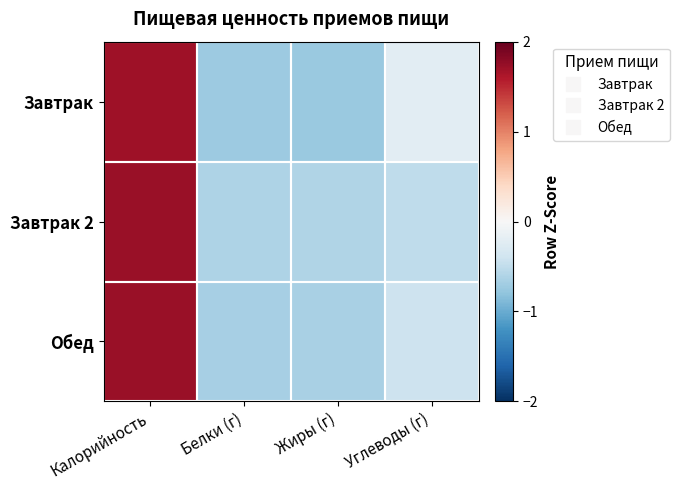

What is the smallest value displayed?

-0.7